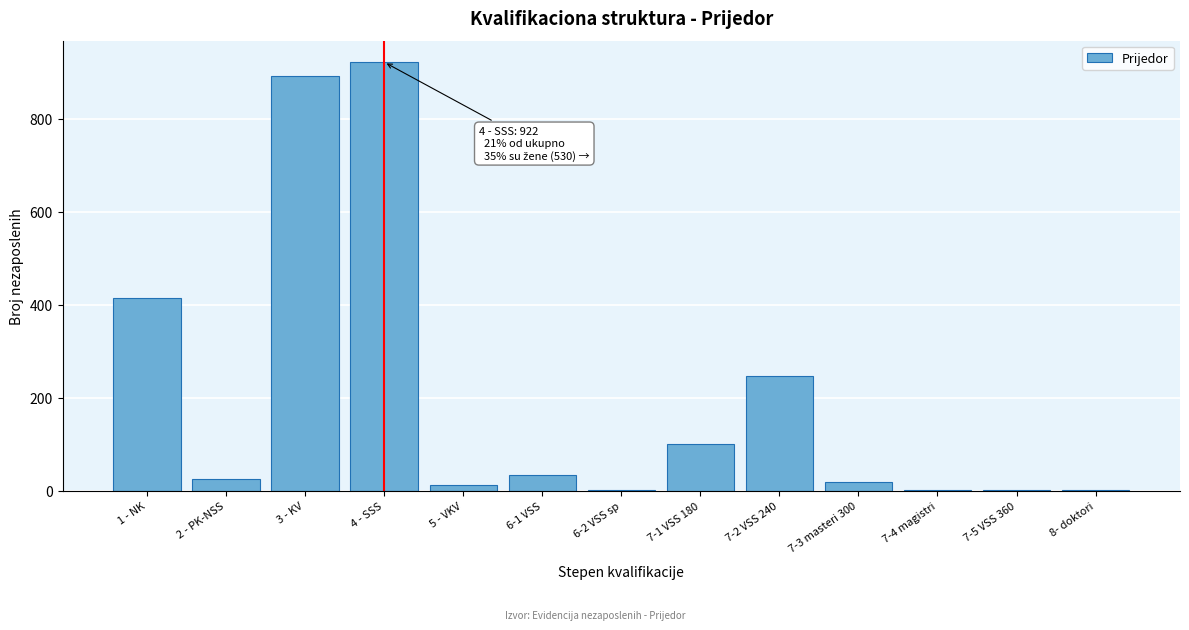

Which category has the highest value across all series?

4 - SSS